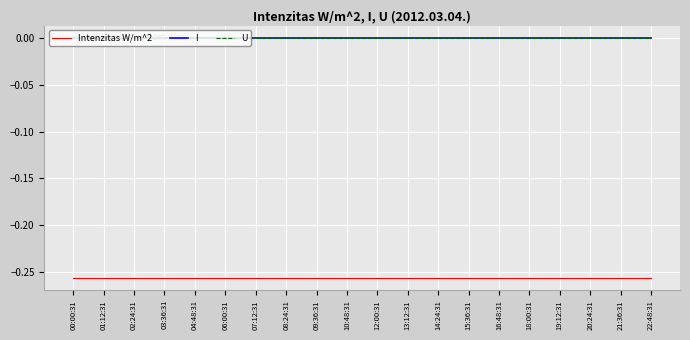

What position from the left is 08:24:31?

8